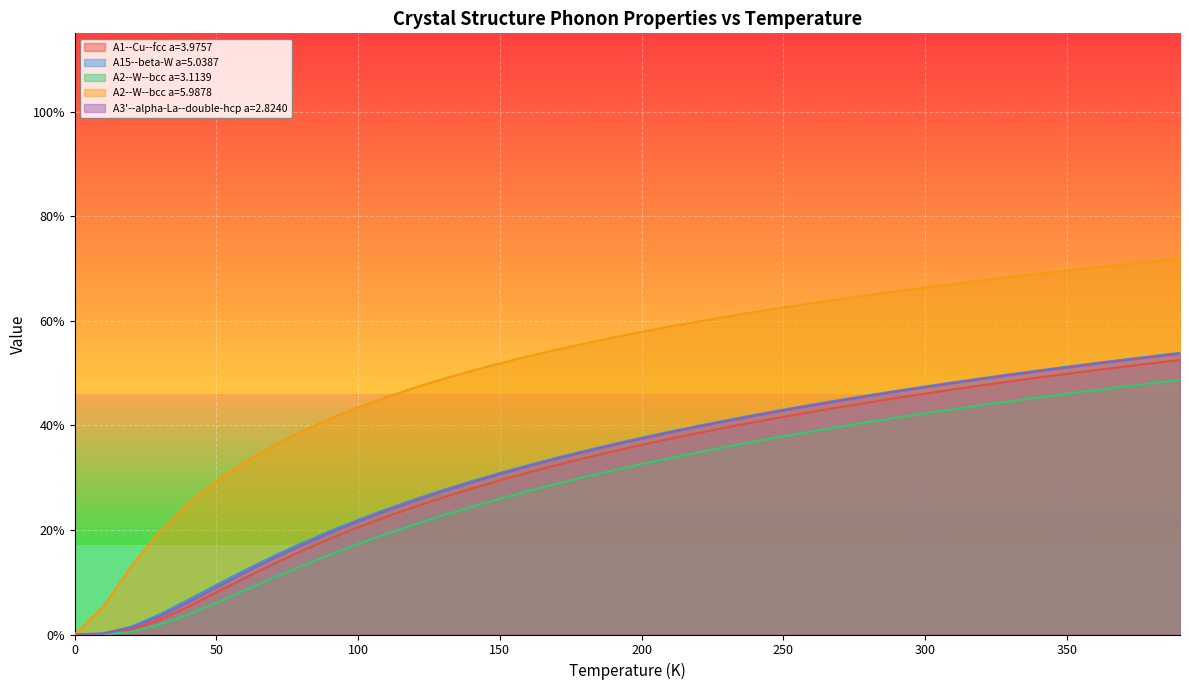

At how many categories does at least one series exceed 68?

7